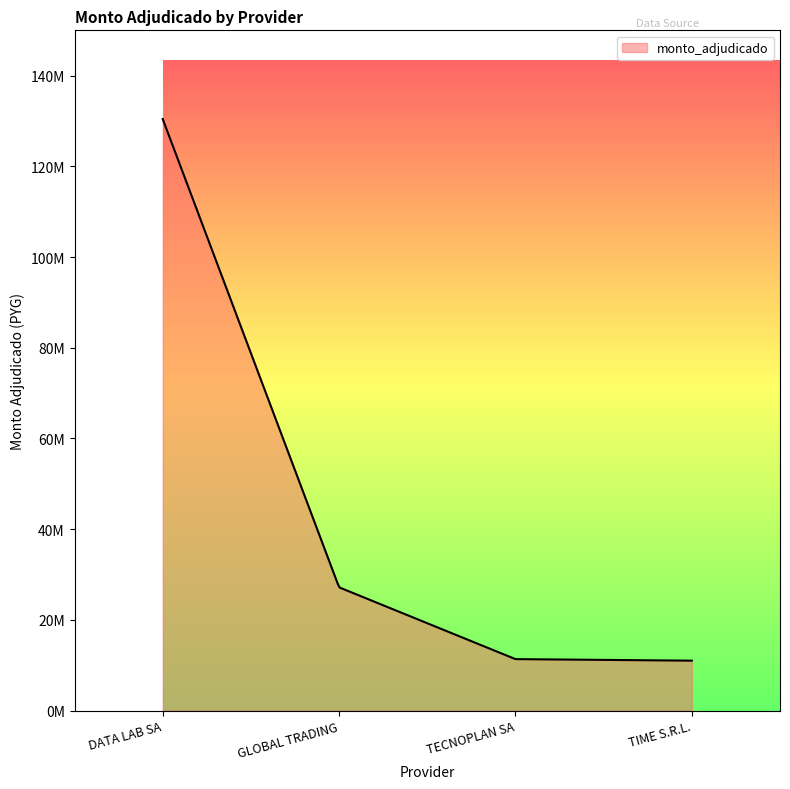

What is the label of the 1st point from the left?

DATA LAB SA